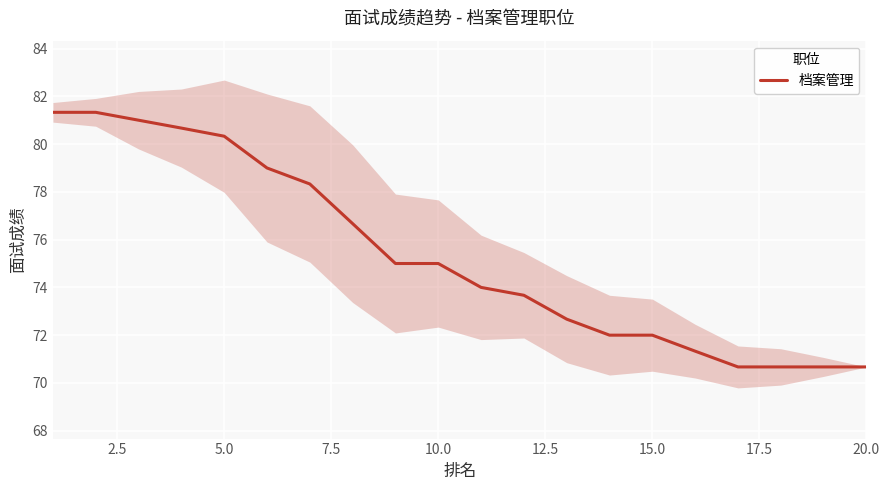

The value of 档案管理 at 20.0 is 98.1. True or false?

False